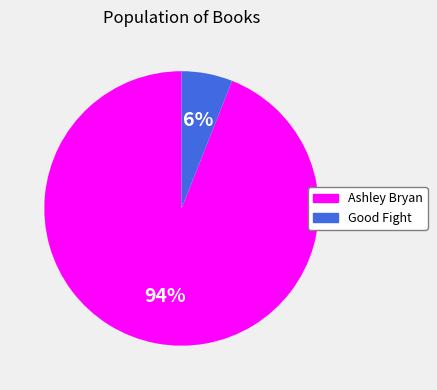

Does Ashley Bryan account for over 50% of the chart?

Yes